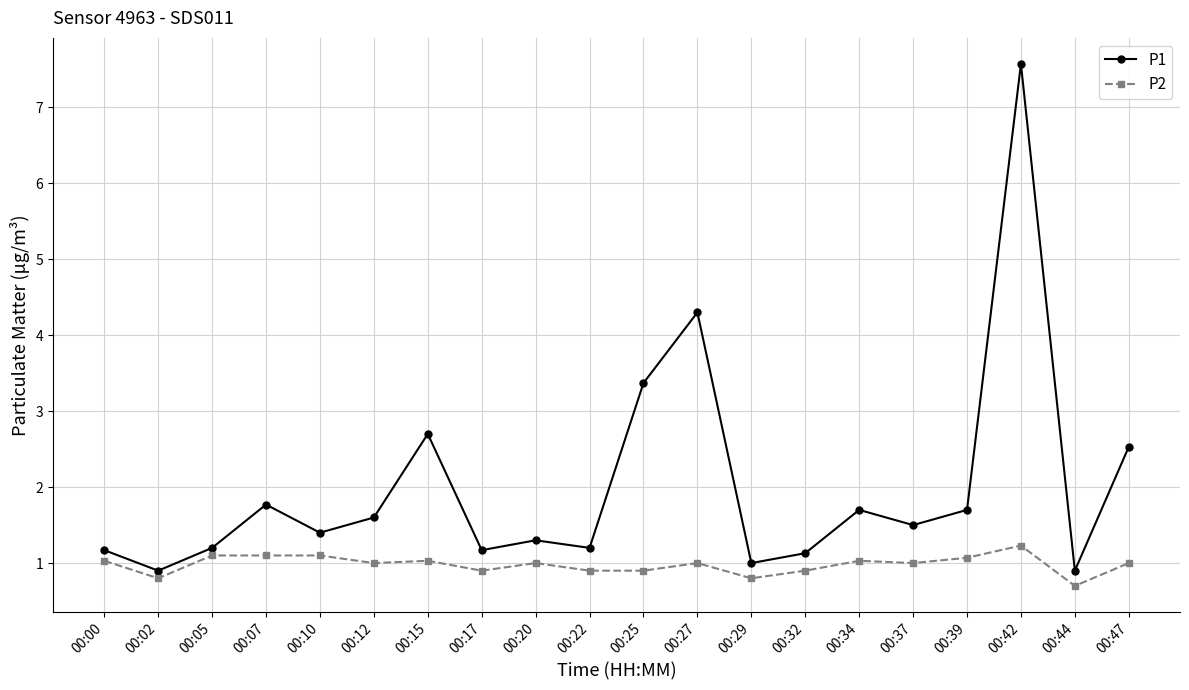

List the series in order of their overall mean, highest first.

P1, P2